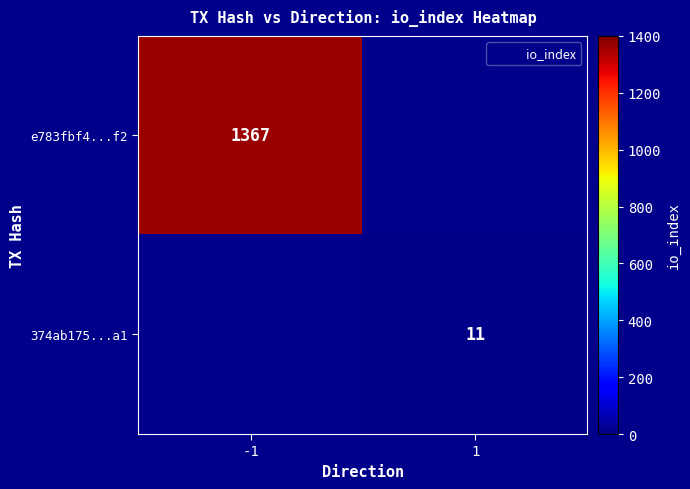

The e783fbf4...f2 series shows 537.1 at -1. True or false?

False